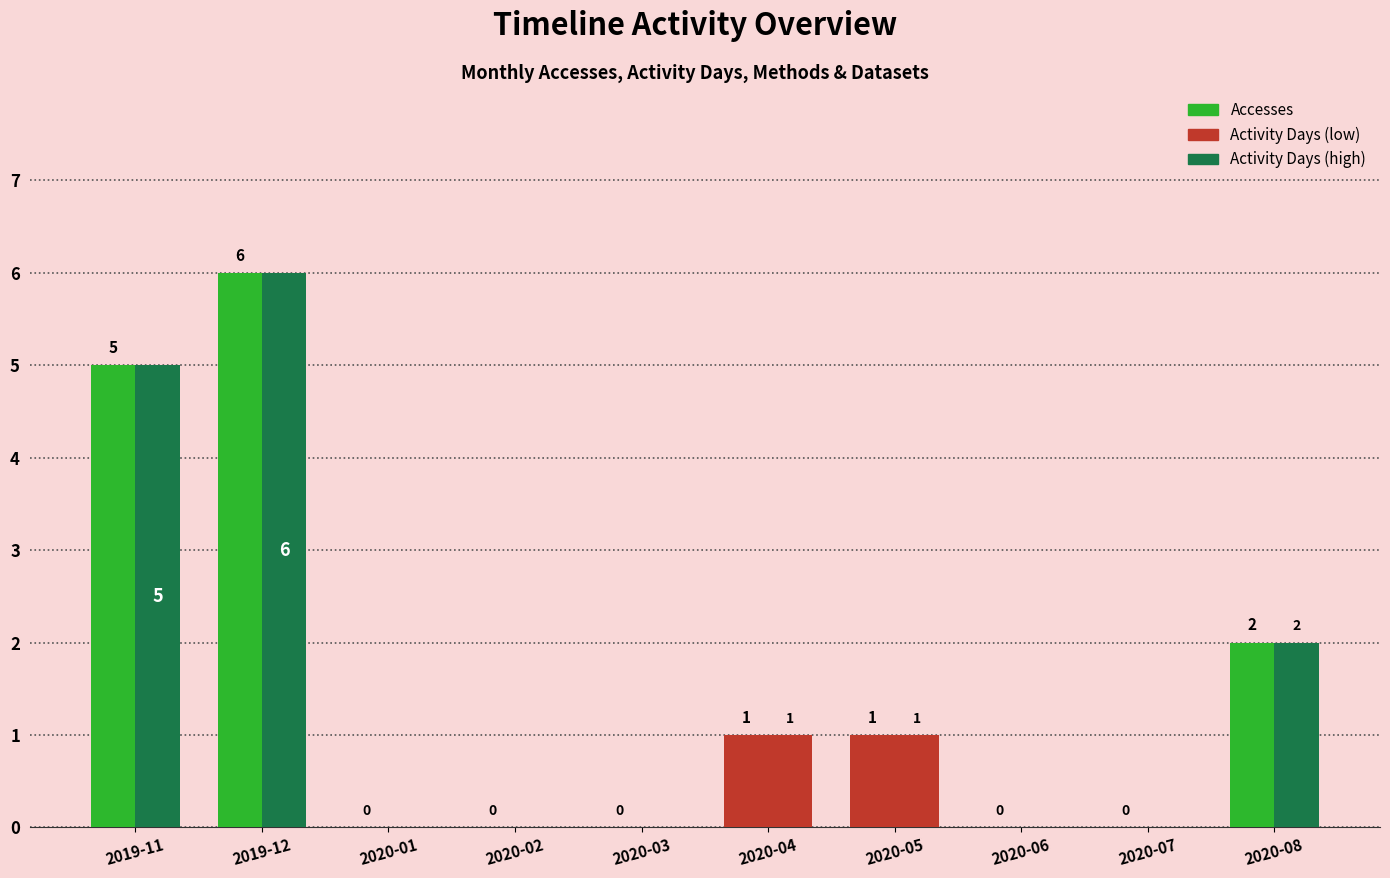

Count the number of categories in the chart.

10